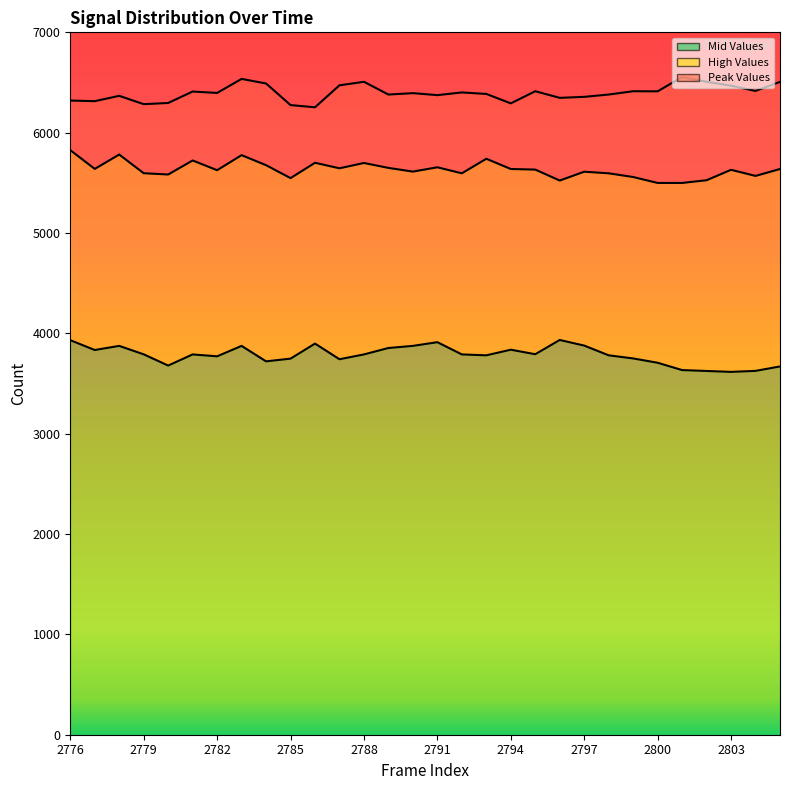

How many lines are shown in the chart?

3